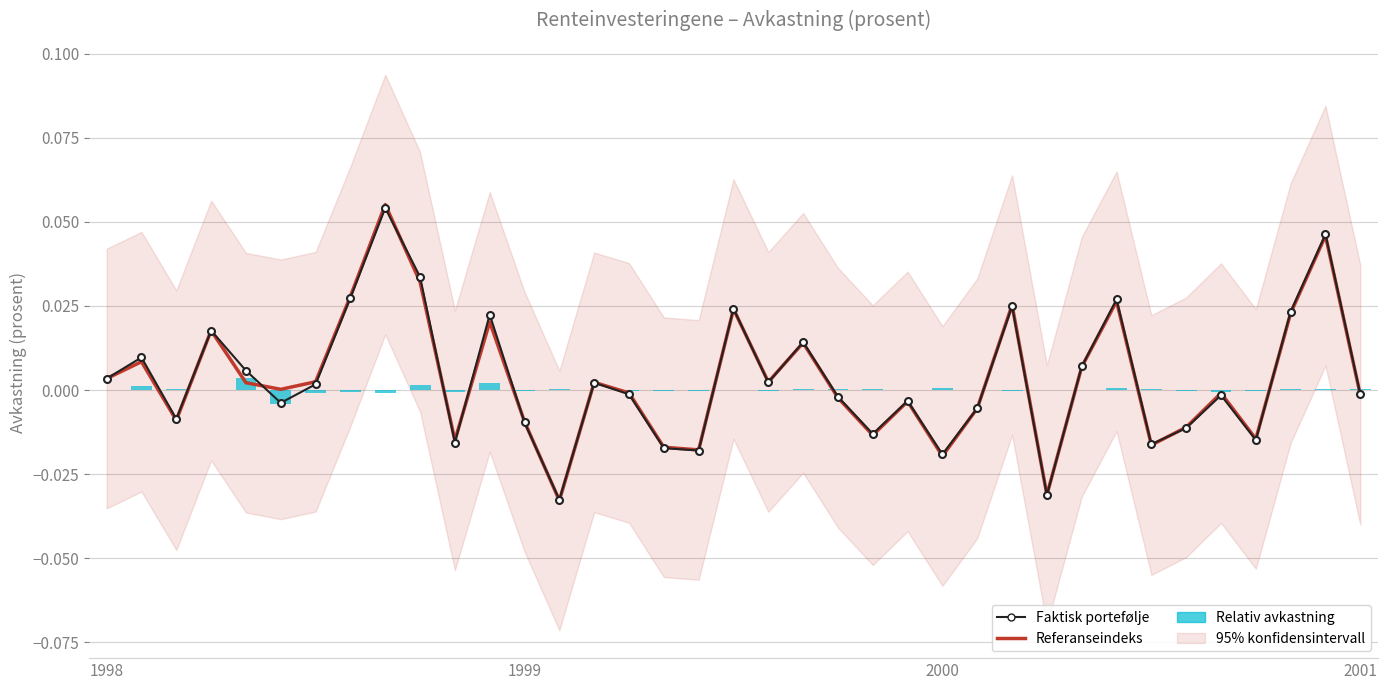

What position from the left is 20?

21